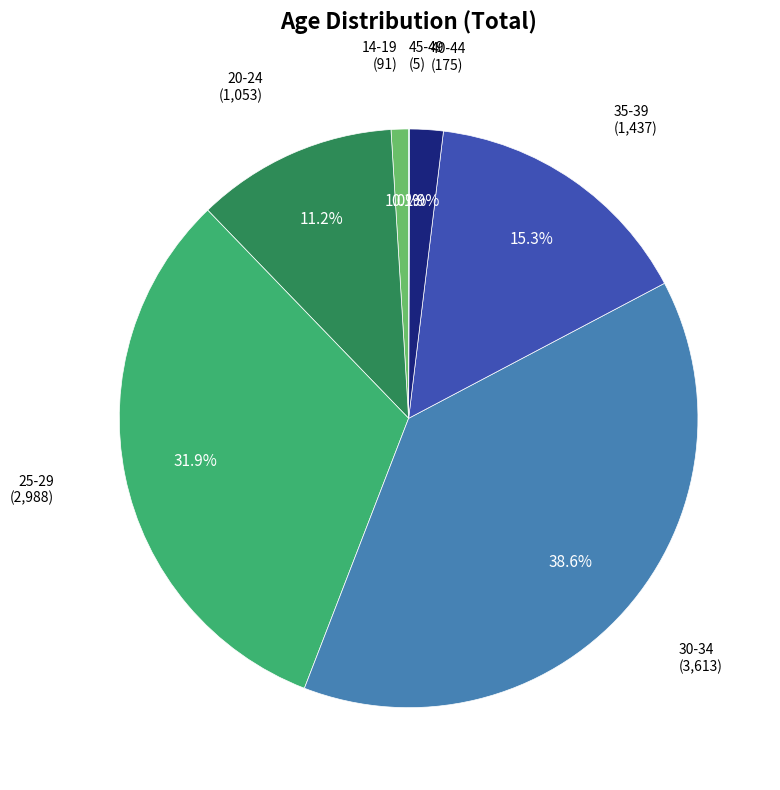

Is there a majority slice in this chart?

No